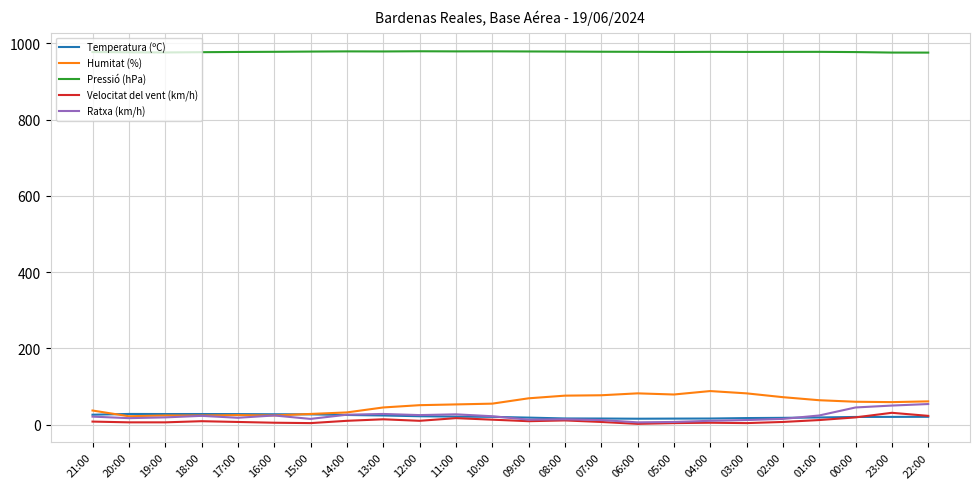

Which series has the largest total across all categories?

Pressió (hPa)